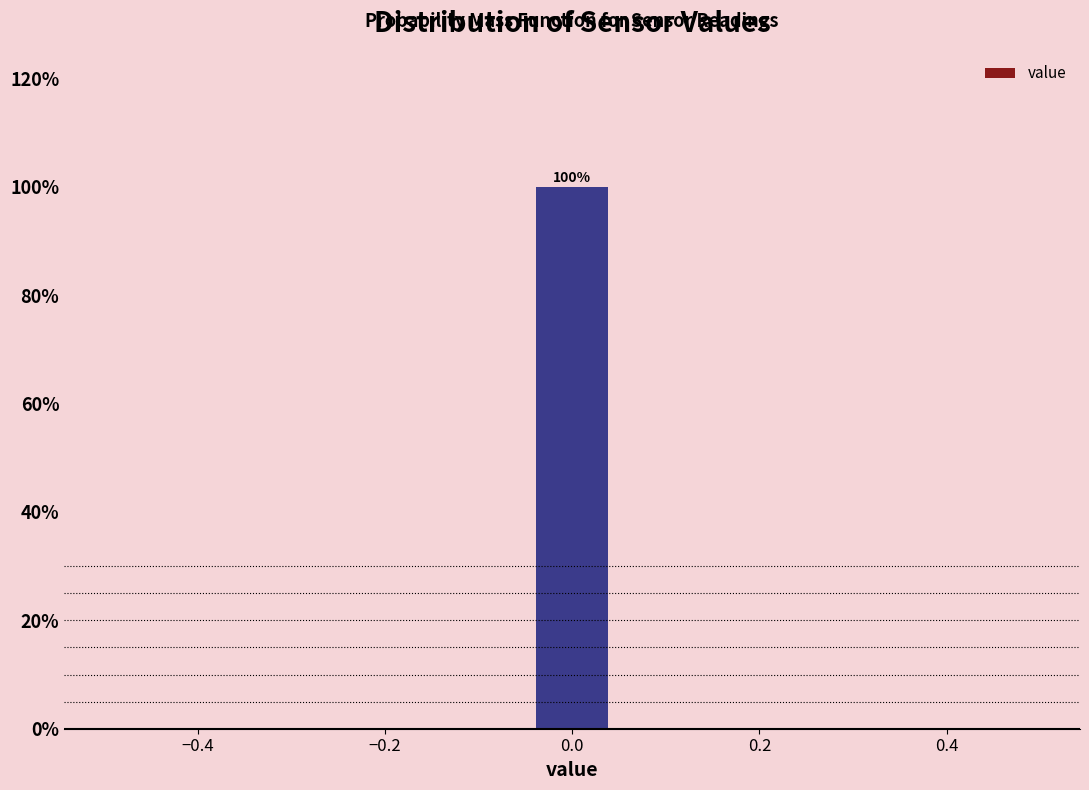

Which range on the x-axis has the tallest bar?

-0.04 to 0.04